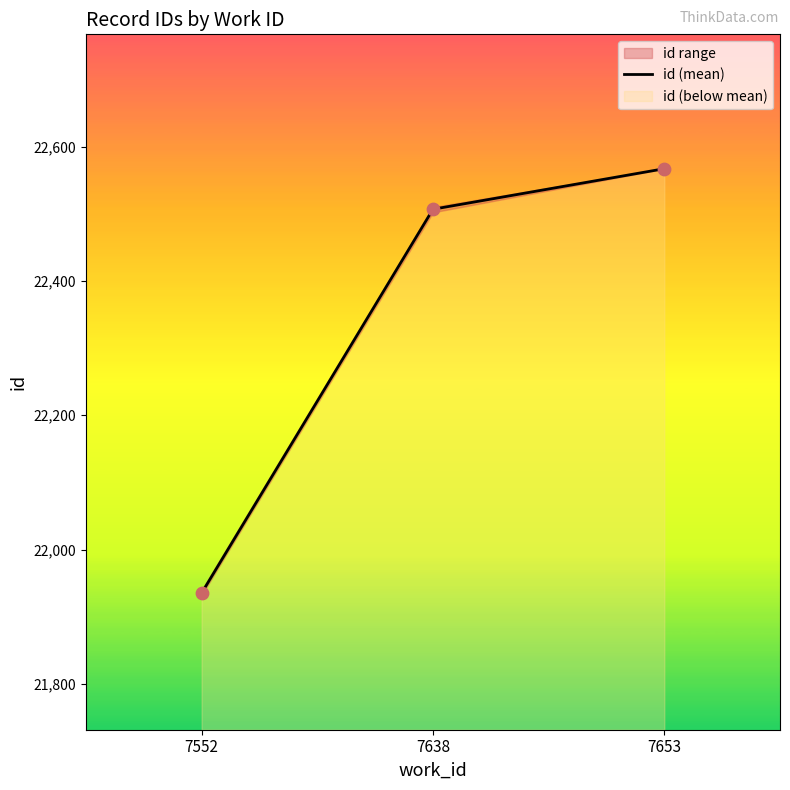

Between 7653 and 7552, which is larger?

7653